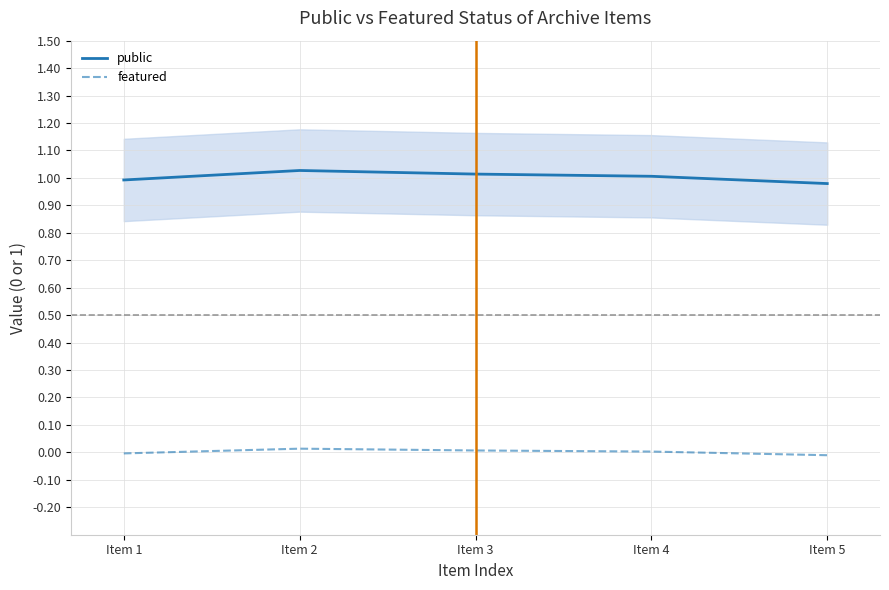

In public, how many points are higher than both neighbors (excluding endpoints)?

1